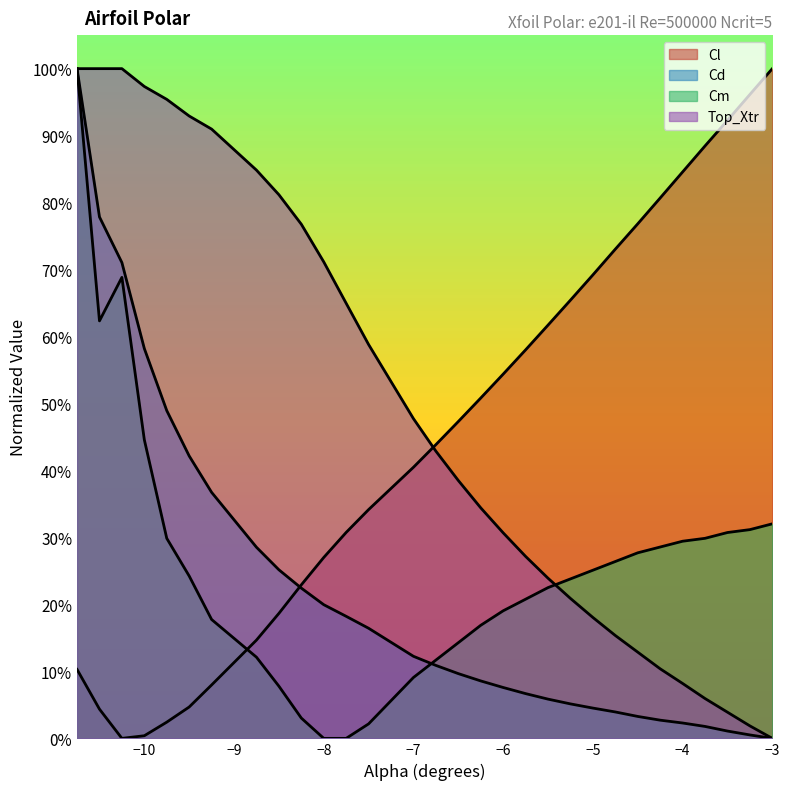

What are all the series names shown in the legend?

Cl, Cd, Cm, Top_Xtr